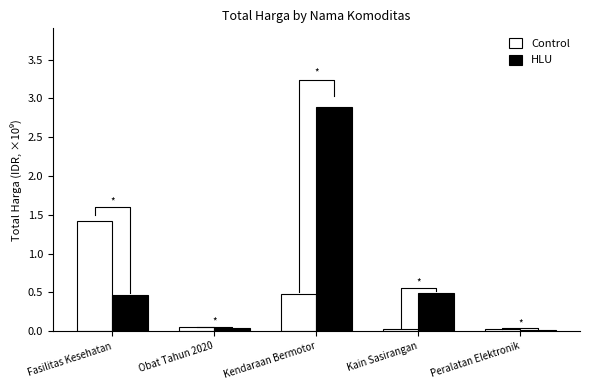

What is the spread (max minus min) of values at Kendaraan Bermotor?

2.4